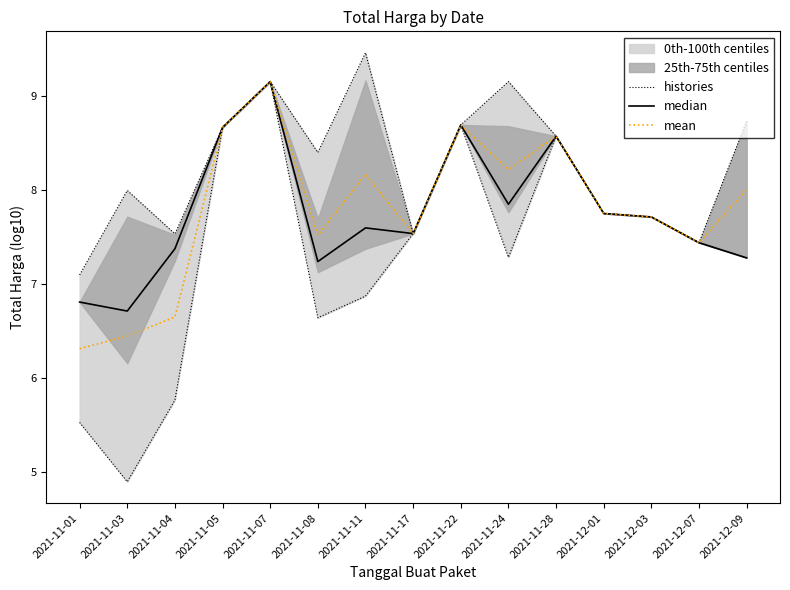

True or false: histories has a value of 13.8 at 2021-11-28.

False